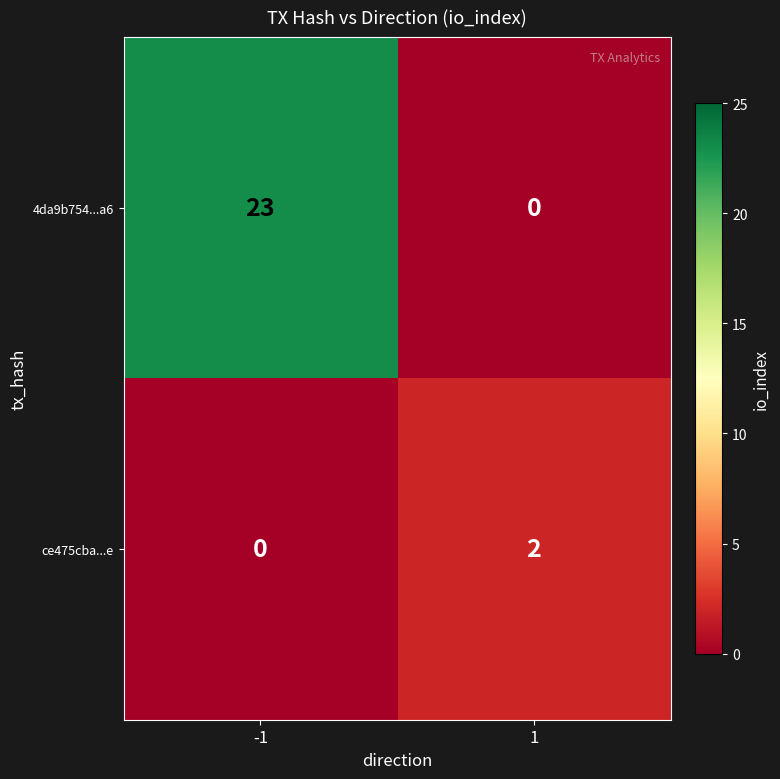

Is it true that ce475cba...e equals -1 at -1?

False